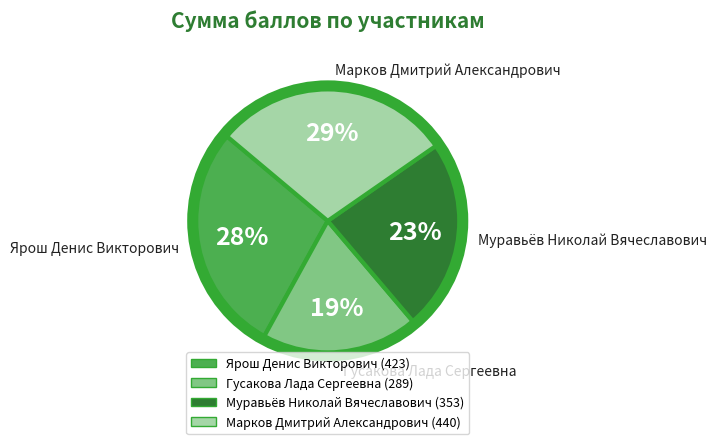

True or false: Ярош Денис Викторович accounts for 28% of the total.

True